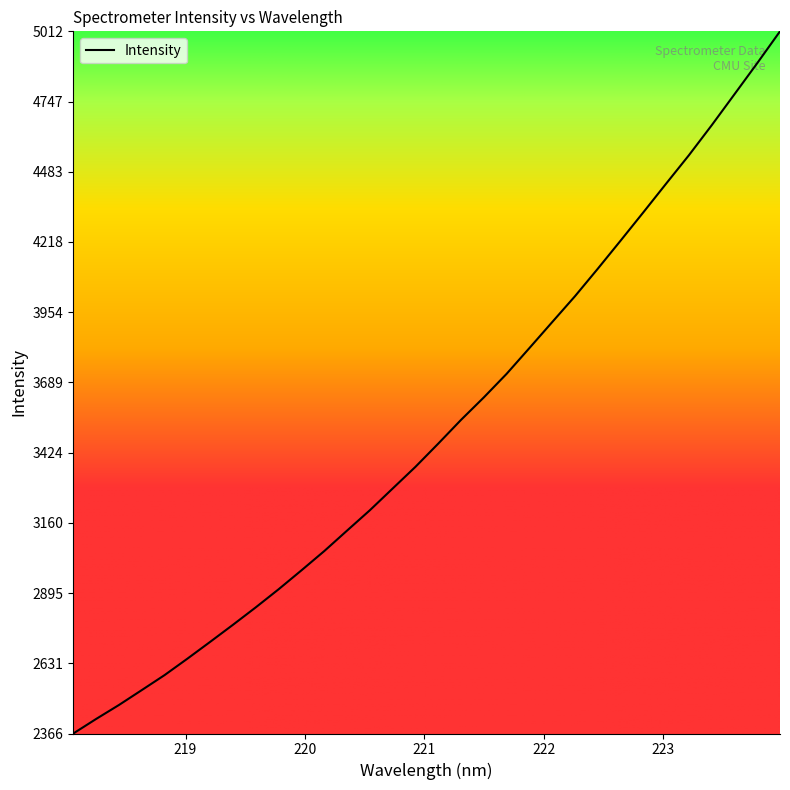

What is the difference between the maximum and minimum values?

2645.3